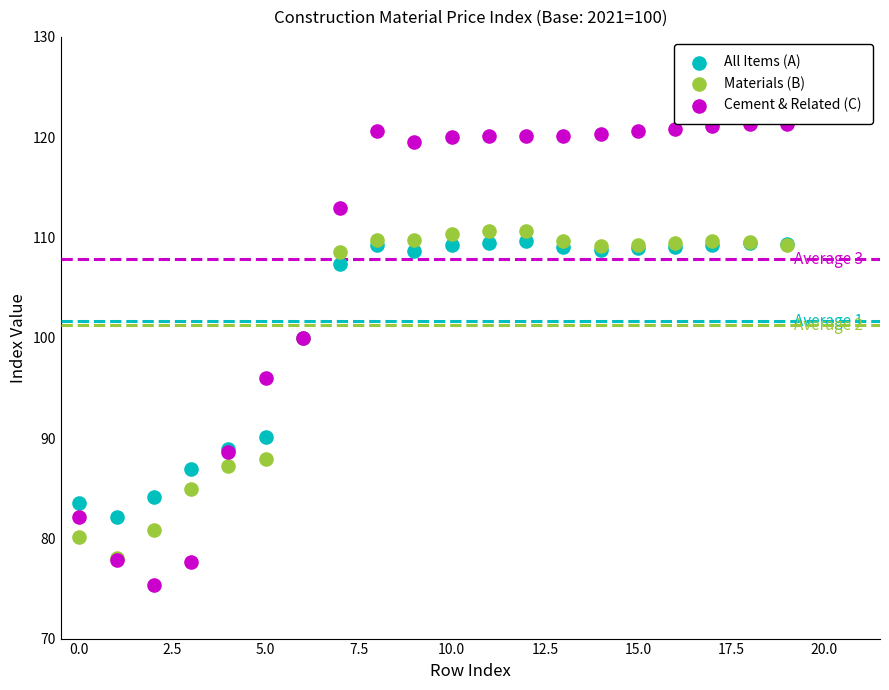

Which series contains the lowest Y value?

Cement & Related (C)